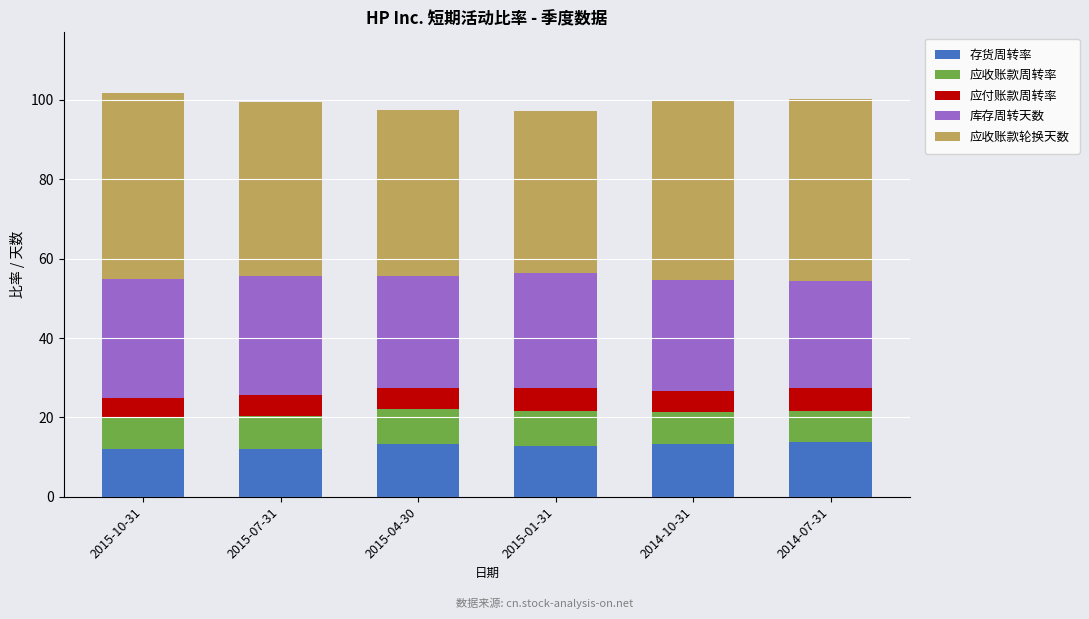

What is the minimum value for 存货周转率?

12.0